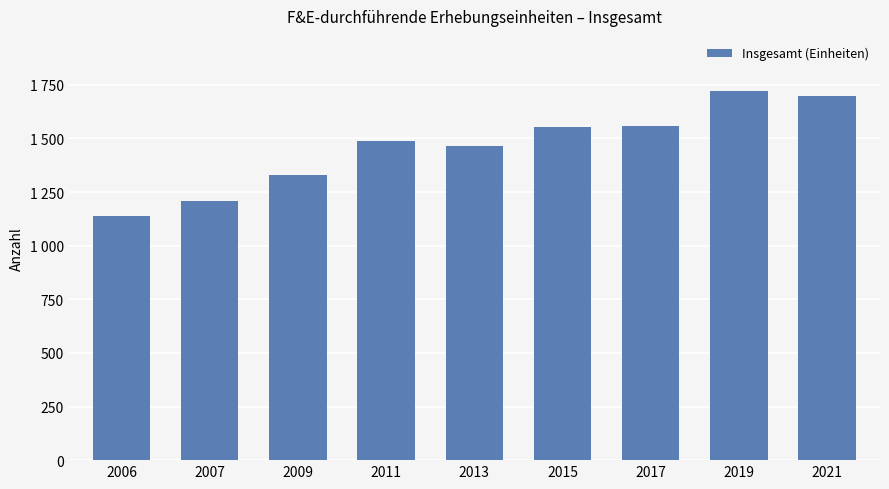

The value at 2017 is 1092. True or false?

False